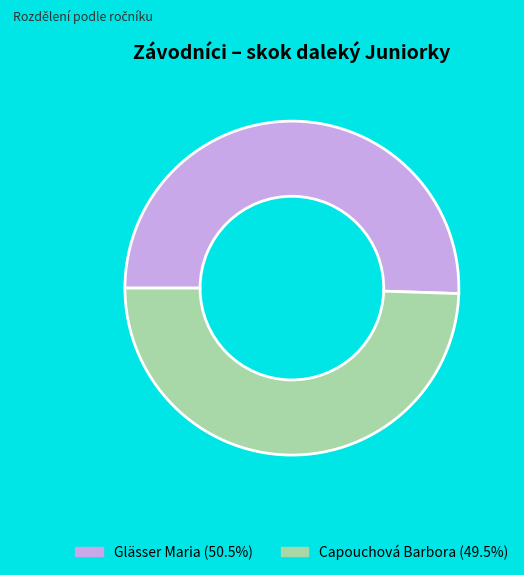

Rank the categories by value from highest to lowest.

Glässer Maria, Capouchová Barbora